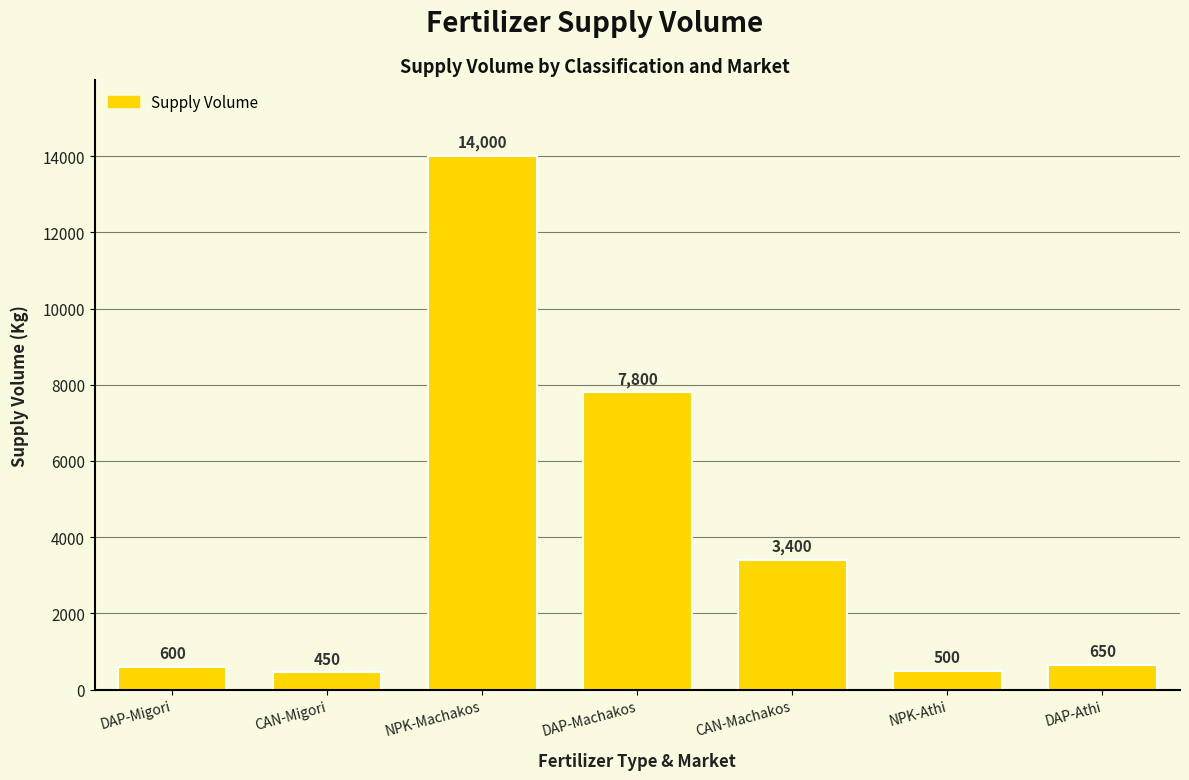

Reading left to right, what are all the values shown in this chart?

DAP-Migori=600	CAN-Migori=450	NPK-Machakos=14000	DAP-Machakos=7800	CAN-Machakos=3400	NPK-Athi=500	DAP-Athi=650